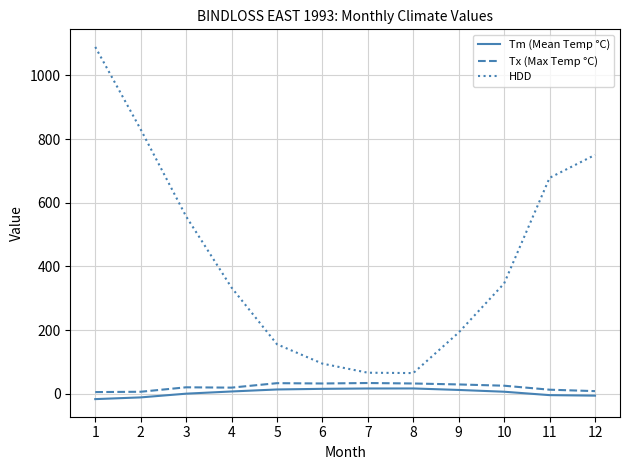

What is the spread (max minus min) of values at 1?

1106.4